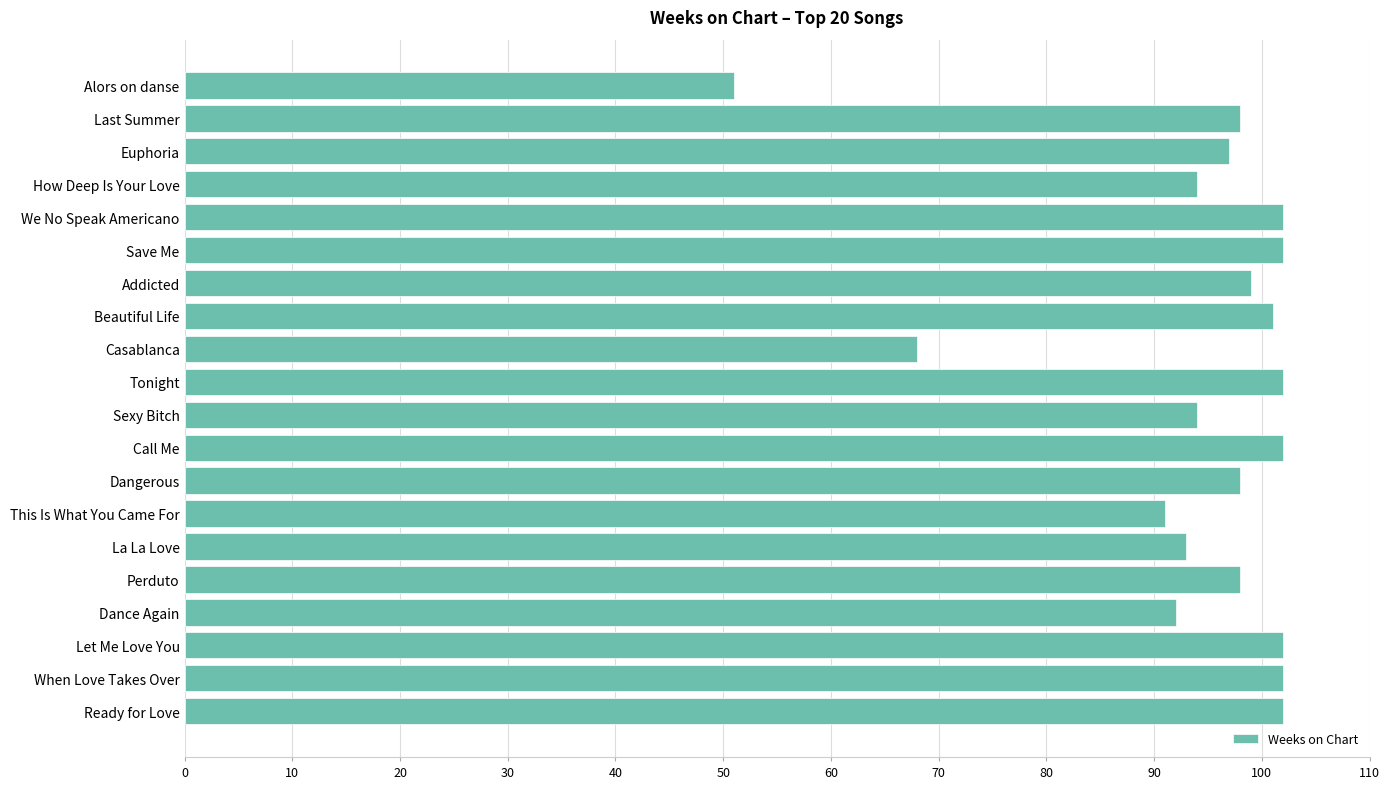

What is the smallest value displayed?

51